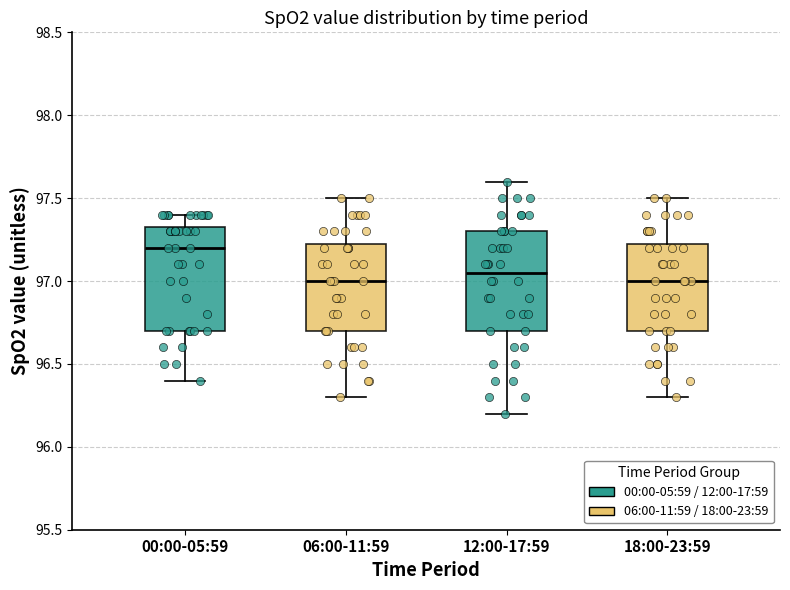

Reading left to right, transcribe this box plot: for each box, give where its median line is, the range the box spans, and where its two whiskers end, as read against the y-axis. The values are not printed on the chart, so give them approximately, as read against the axis.

00:00-05:59: median 97.20, box 96.70 to 97.35, whiskers 96.40 to 97.40
06:00-11:59: median 97.00, box 96.70 to 97.25, whiskers 96.30 to 97.50
12:00-17:59: median 97.05, box 96.70 to 97.30, whiskers 96.20 to 97.60
18:00-23:59: median 97.00, box 96.70 to 97.25, whiskers 96.30 to 97.50